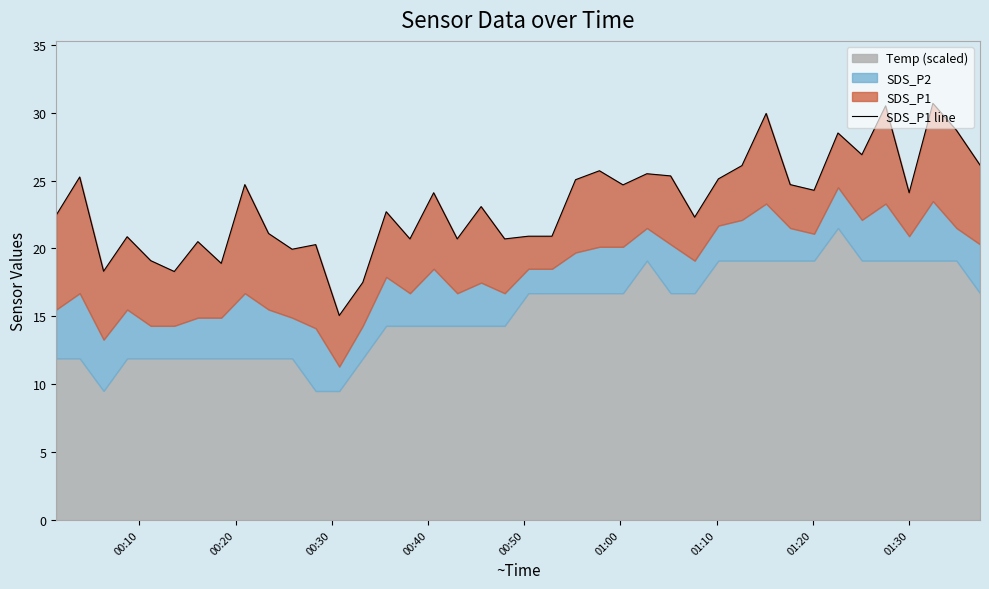

True or false: the data shows 30.2 at 00:30.

False